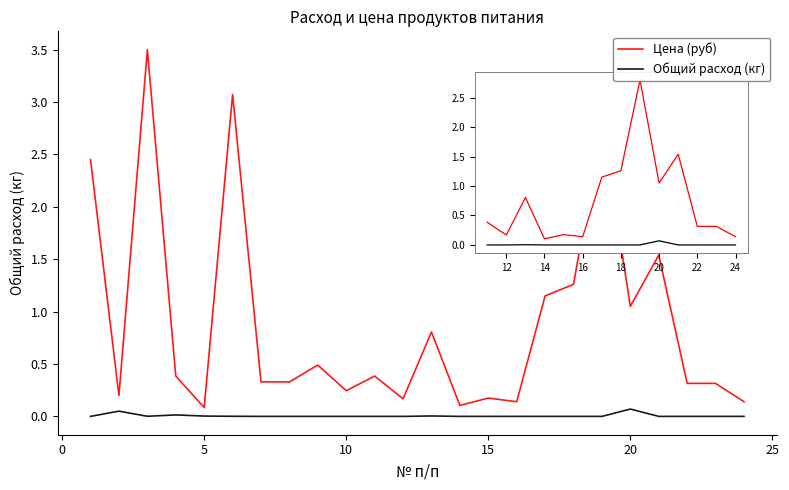

List the series in order of their overall mean, highest first.

Цена (руб), Общий расход (кг)